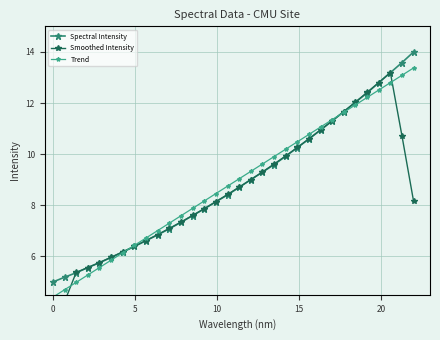

What is the maximum value for Trend?

13.4